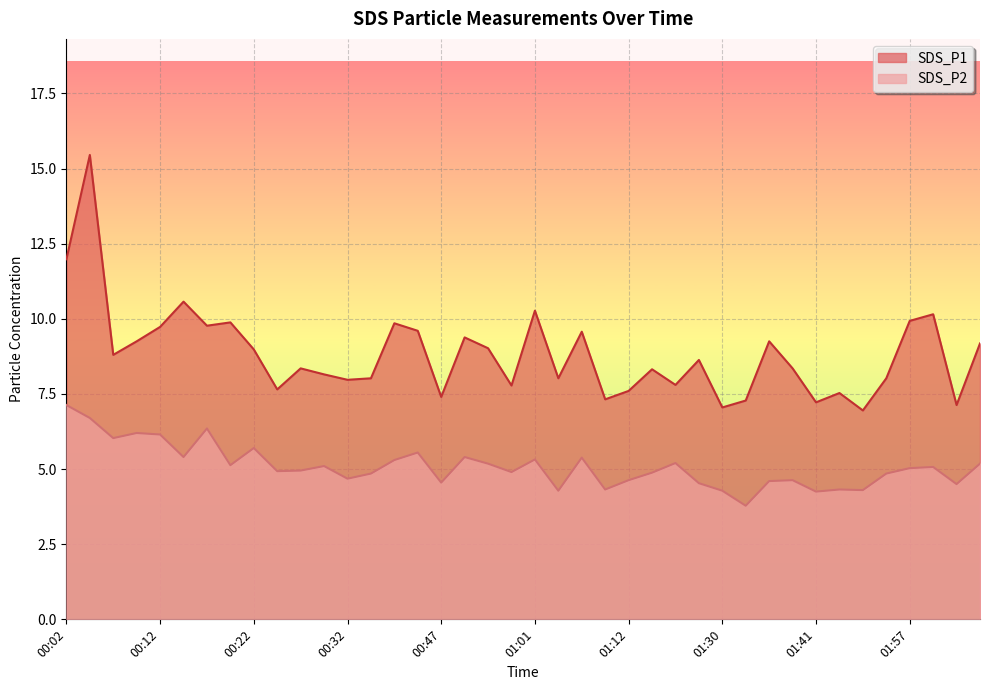

True or false: SDS_P1 and SDS_P2 cross at least once.

False